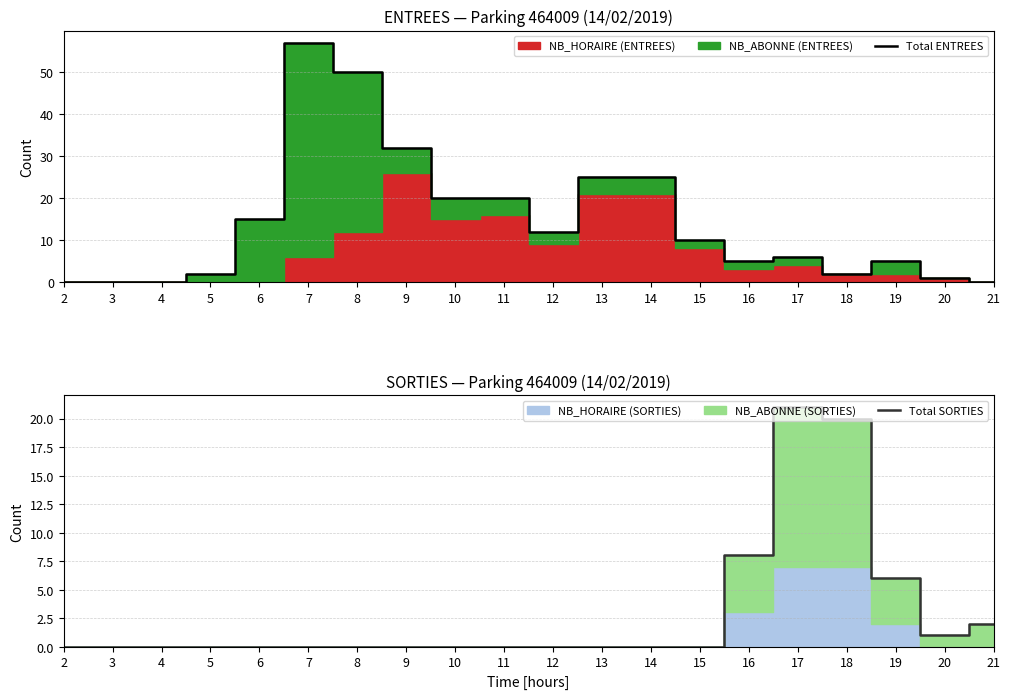

Which has a higher value, 5 or 18?

5